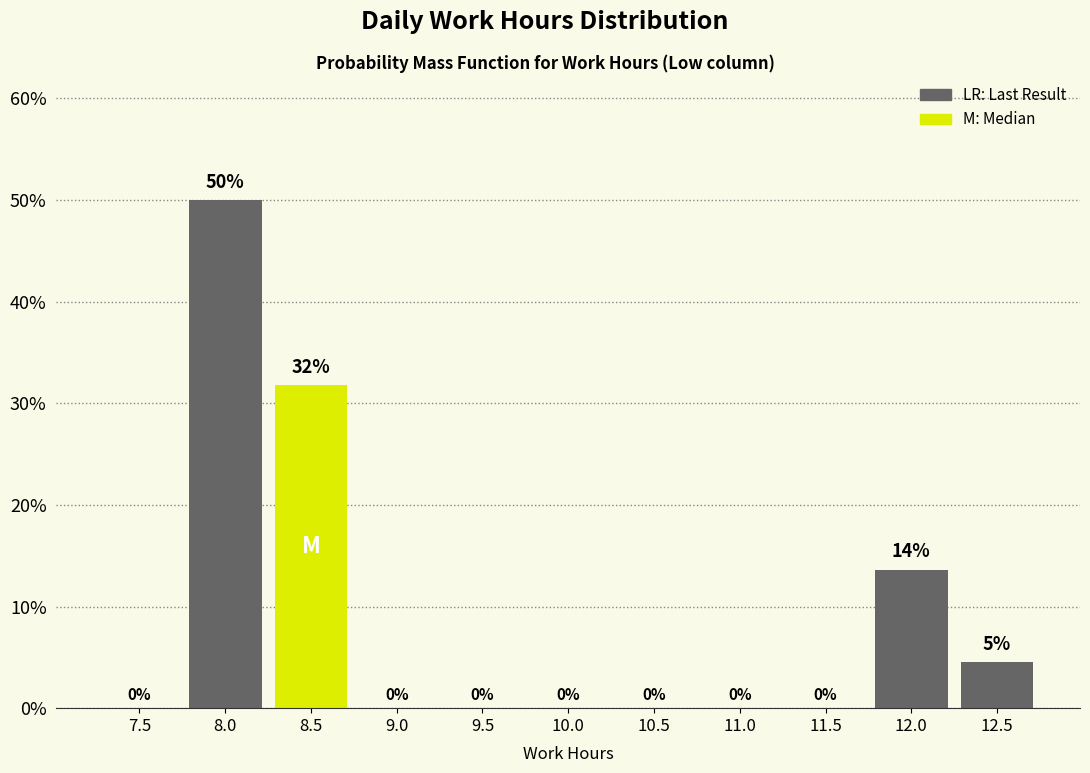

Which has a higher value, 12.5 or 8.0?

8.0